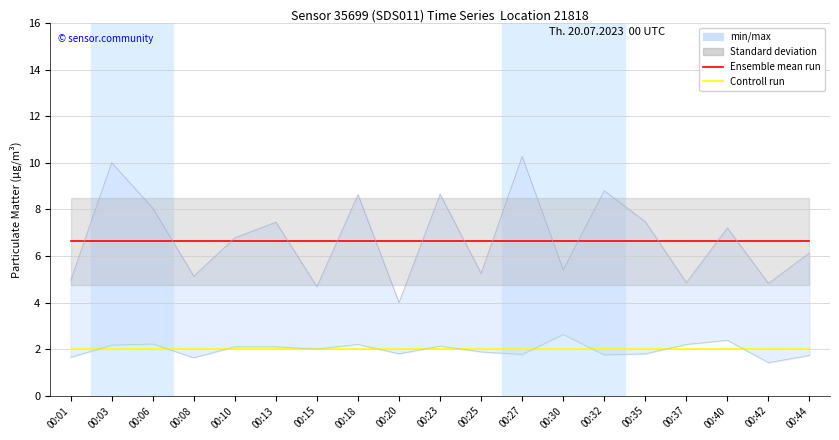

The Ensemble mean run series shows 6.6 at 00:18. True or false?

True